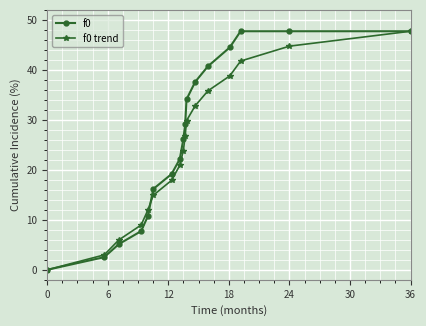

What is the difference between the maximum and minimum values in the f0 trend series?

47.7